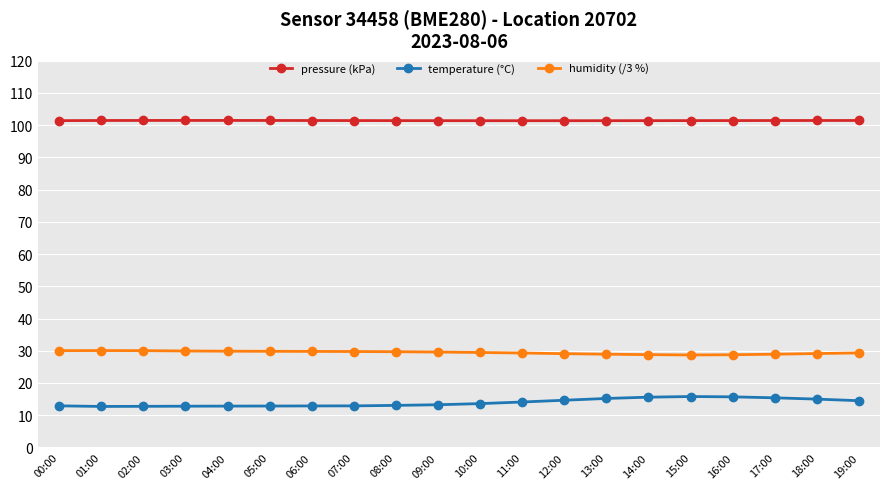

True or false: pressure (kPa) has more than 0 points higher than both neighbors.

True